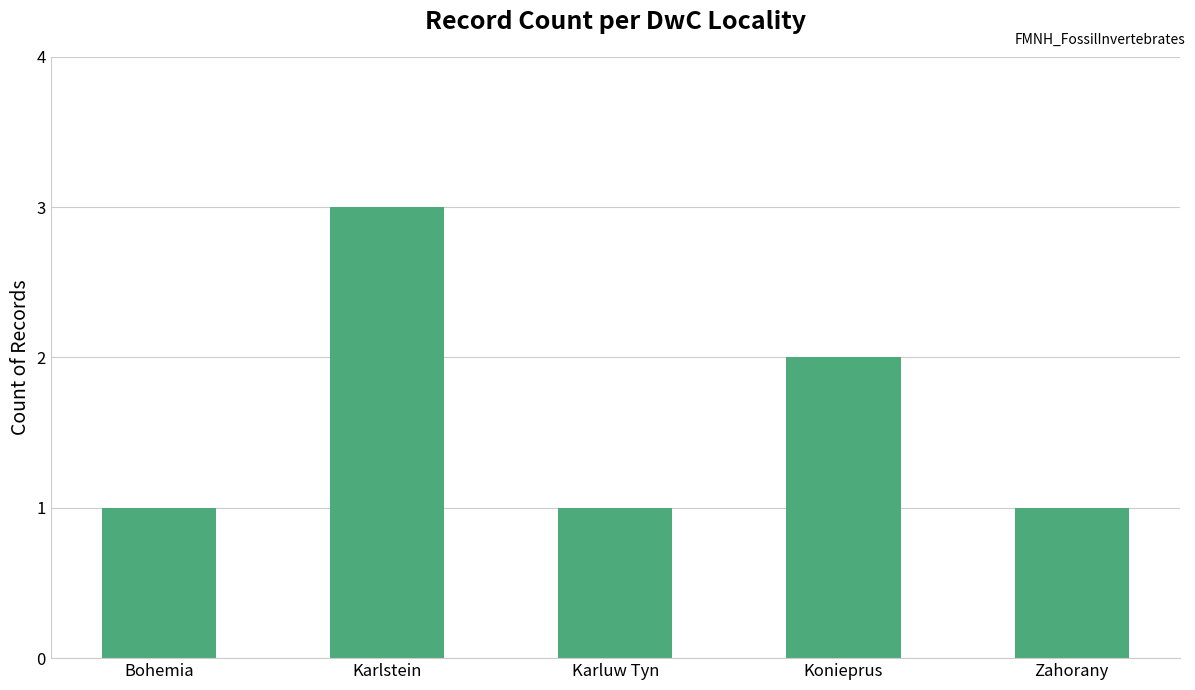

What is the maximum value shown in the chart?

3